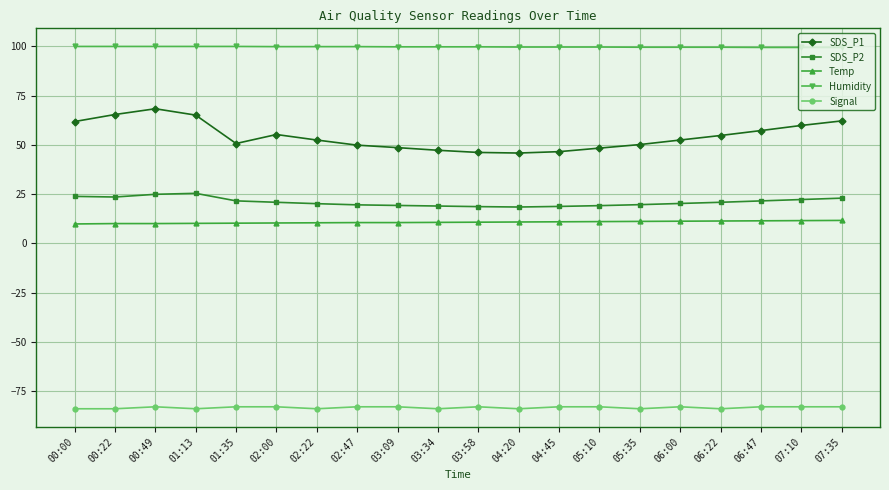

What are all the series names shown in the legend?

SDS_P1, SDS_P2, Temp, Humidity, Signal